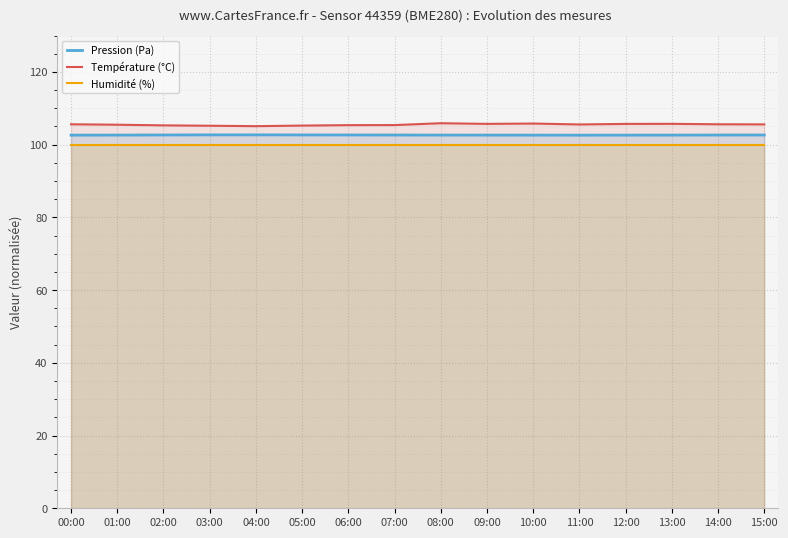

Is the value of Température (°C) at 11:00 greater than the value of Pression (Pa) at 08:00?

Yes